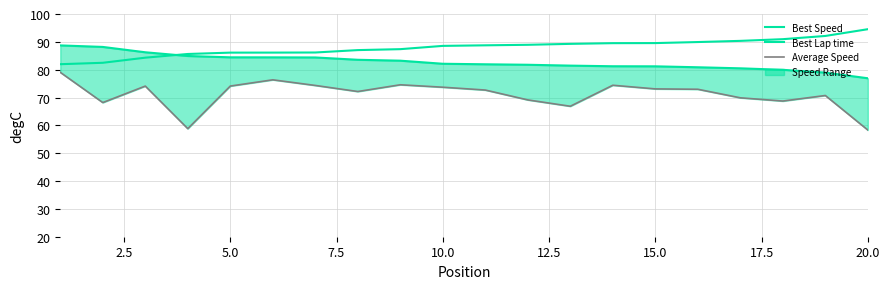

What is the total value across all series at 15.0?

244.9